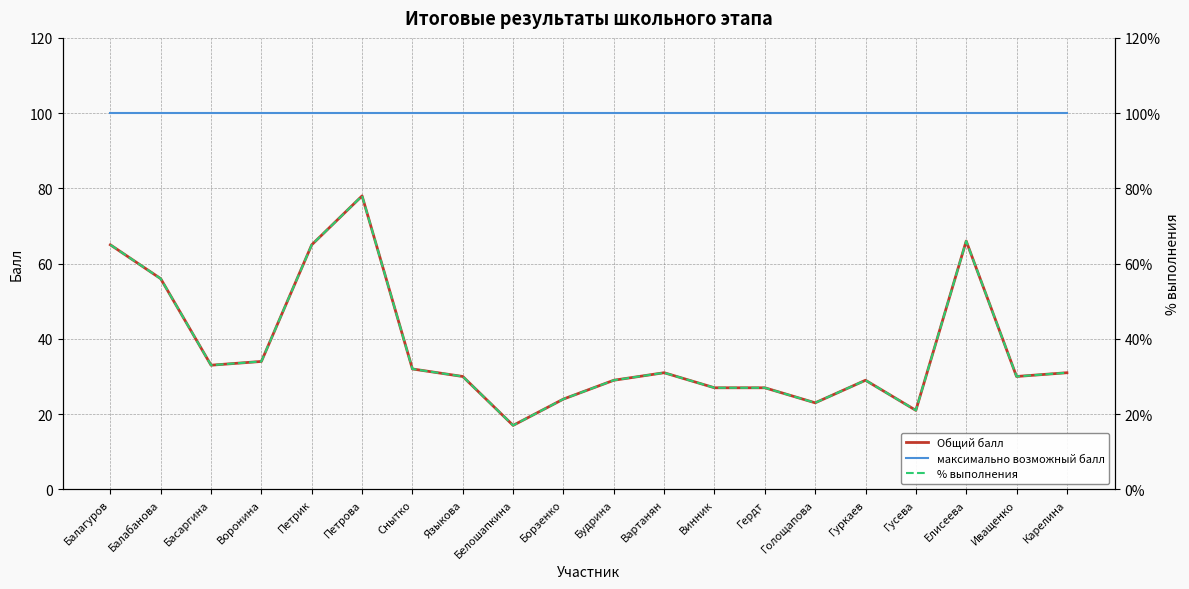

Reading left to right, list all the values displayed in this chart.

максимально возможный балл: 100.0	100.0	100.0	100.0	100.0	100.0	100.0	100.0	100.0	100.0	100.0	100.0	100.0	100.0	100.0	100.0	100.0	100.0	100.0	100.0
Общий балл: 65.0	56.0	33.0	34.0	65.0	78.0	32.0	30.0	17.0	24.0	29.0	31.0	27.0	27.0	23.0	29.0	21.0	66.0	30.0	31.0
% выполнения: 65.0	56.0	33.0	34.0	65.0	78.0	32.0	30.0	17.0	24.0	29.0	31.0	27.0	27.0	23.0	29.0	21.0	66.0	30.0	31.0